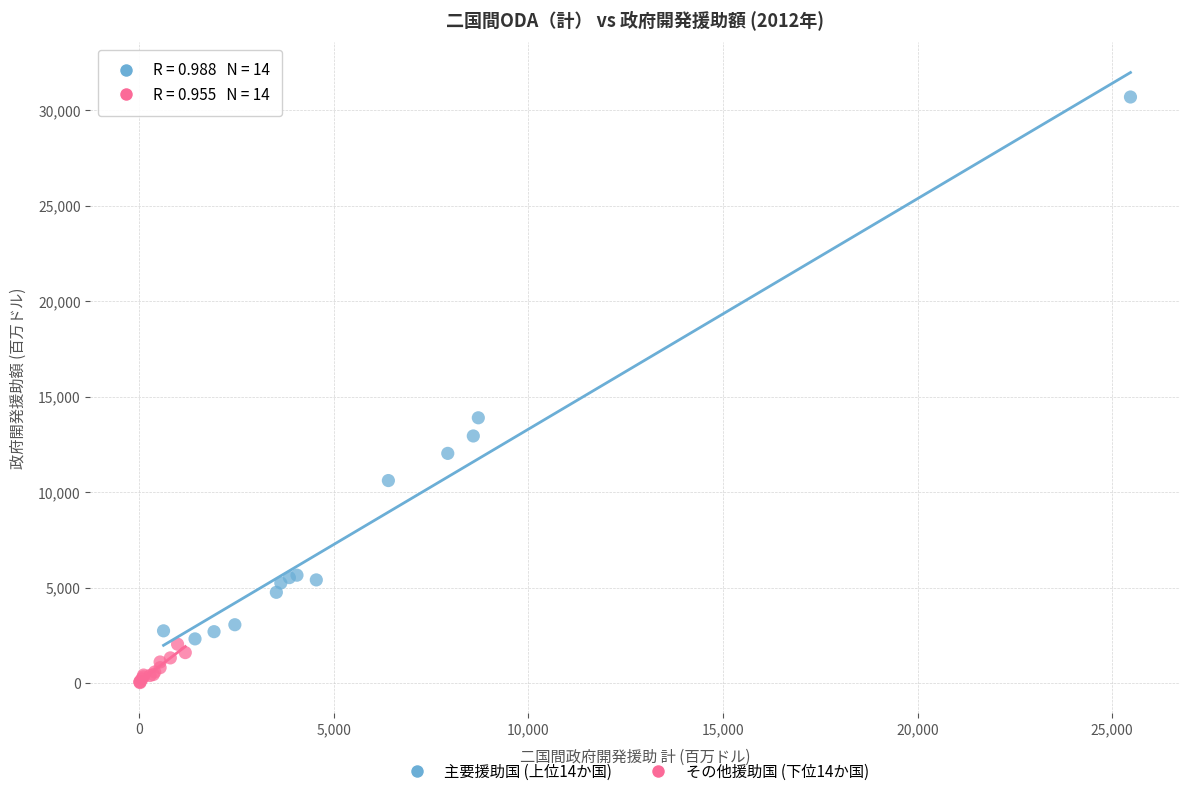

Which series reaches the maximum Y coordinate?

主要援助国 (上位14か国)